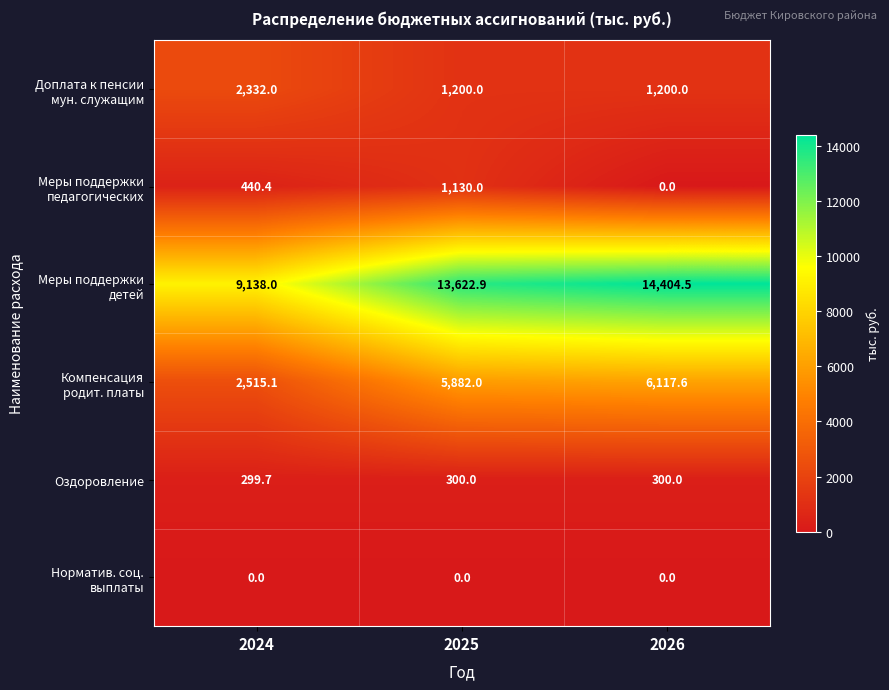

What is the difference between the highest and lowest values at 2025?

13622.9